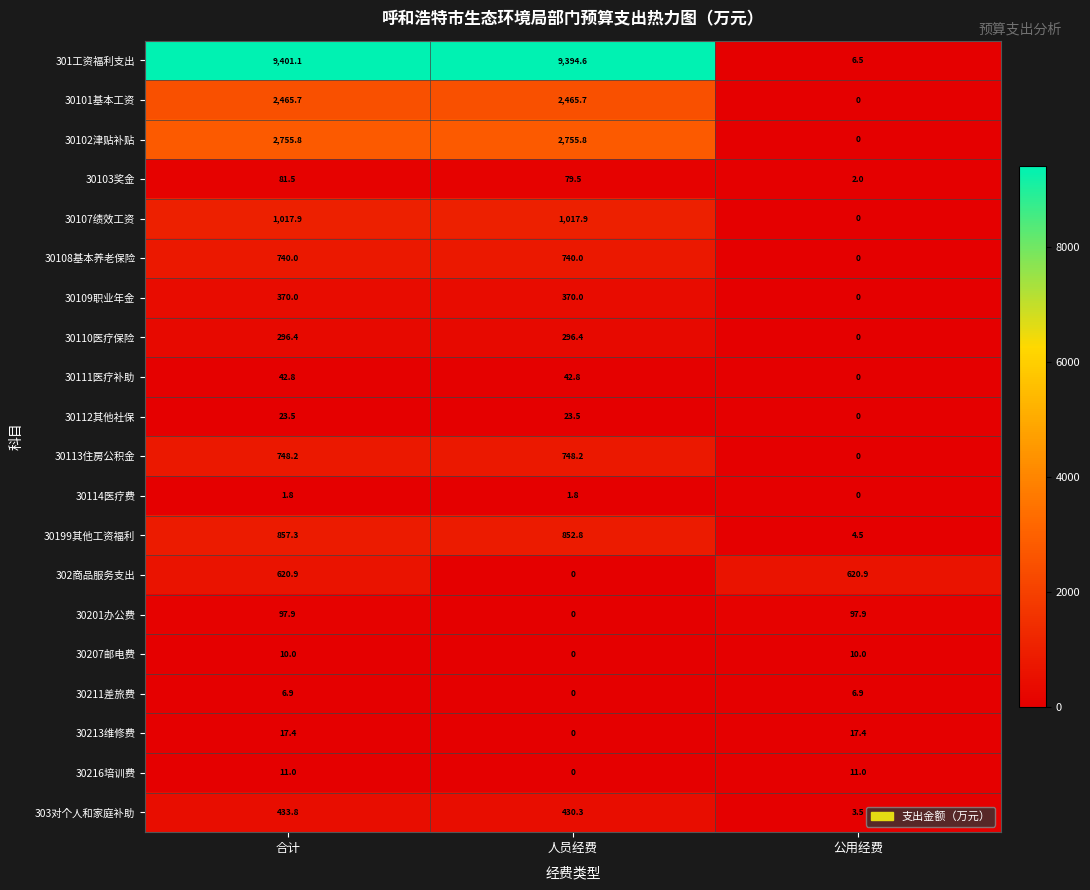

What is the lowest value of the 30103奖金 series?

2.0